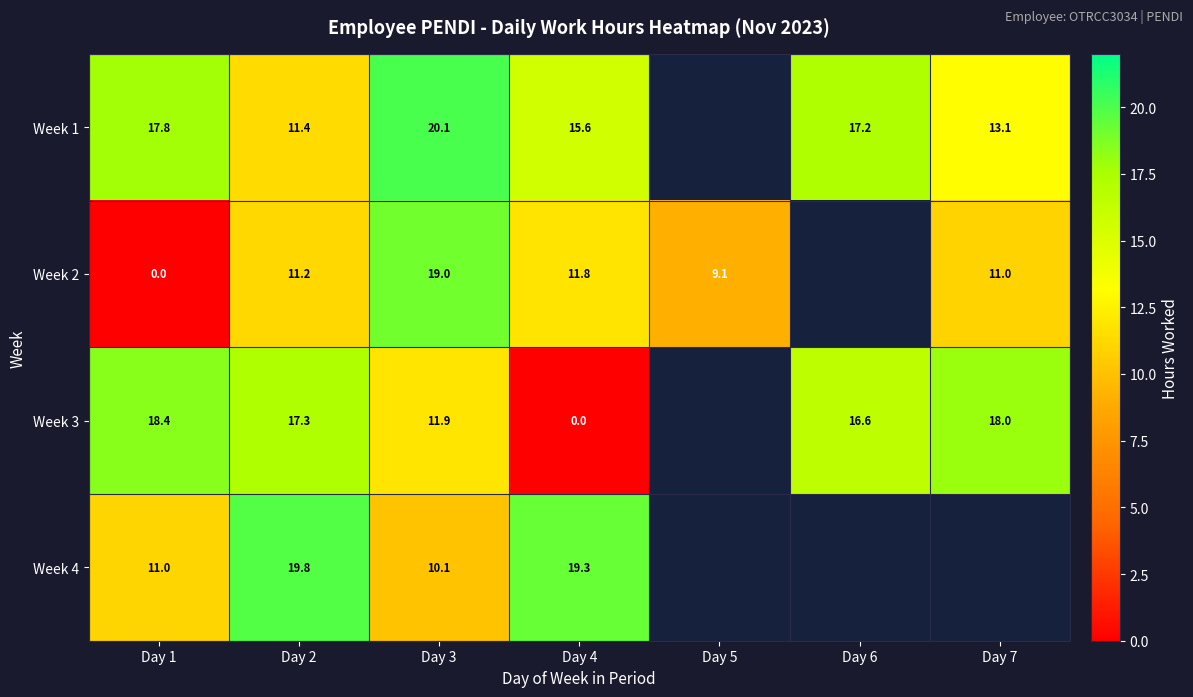

What is the approximate value of Week 1 at Day 4?

15.6